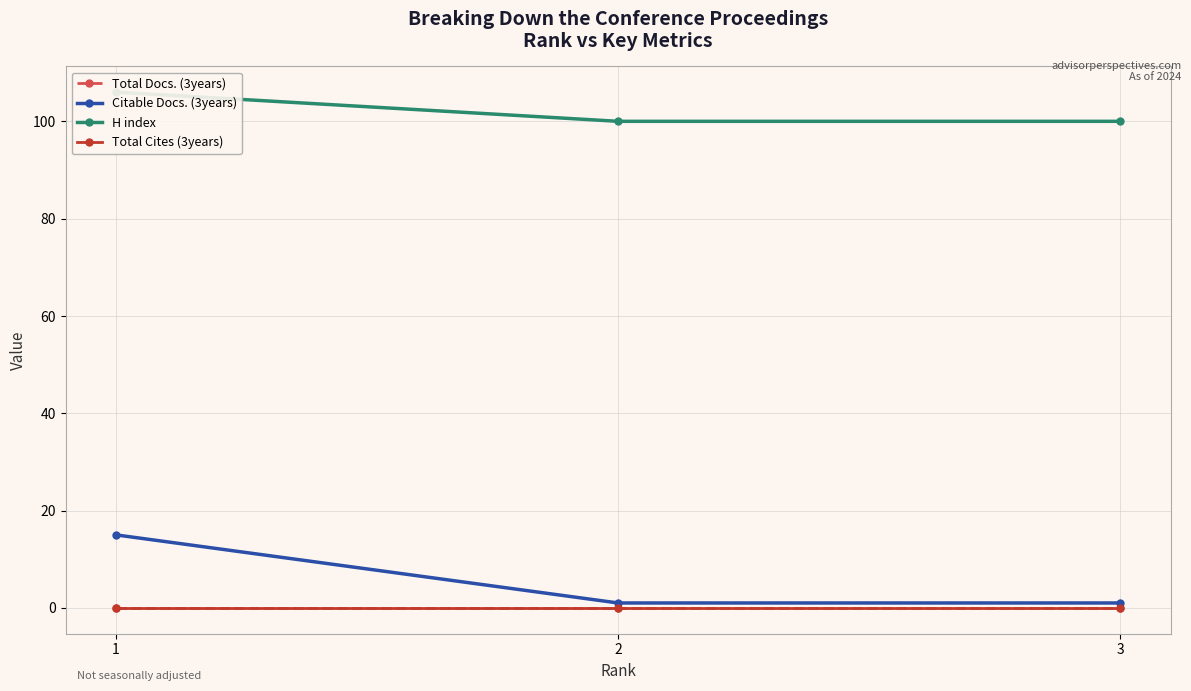

How many series are shown in this chart?

4